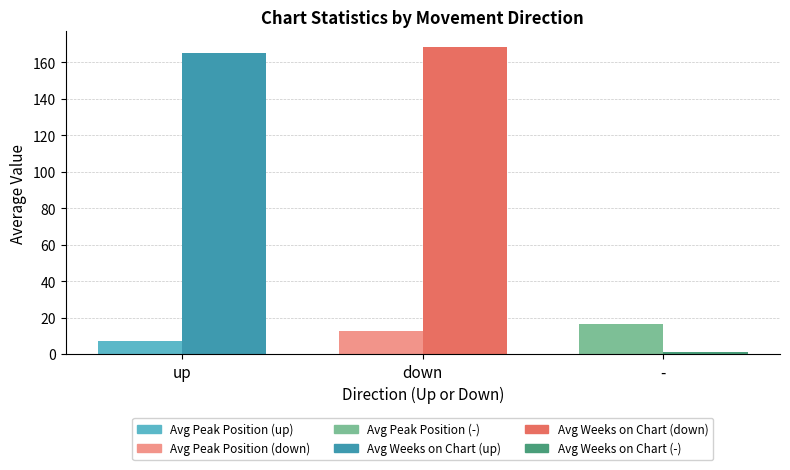

What is the spread (max minus min) of values at up?

158.1